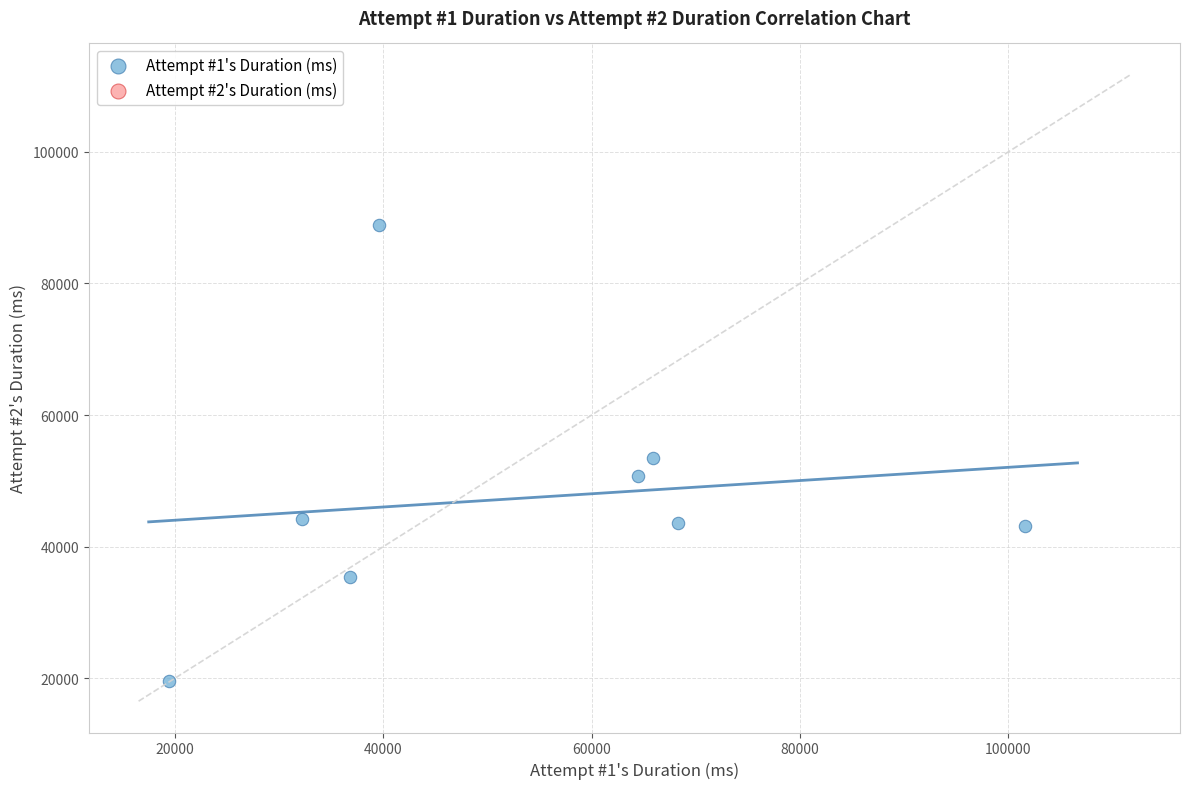

What is the average Y value?

47380